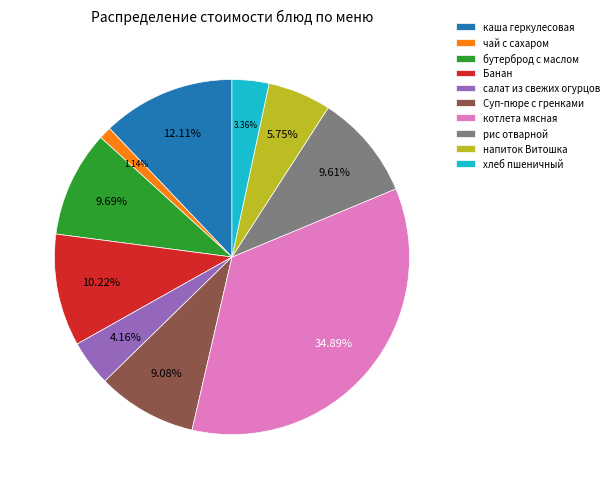

Is the sum of чай с сахаром and хлеб пшеничный greater than half?

No